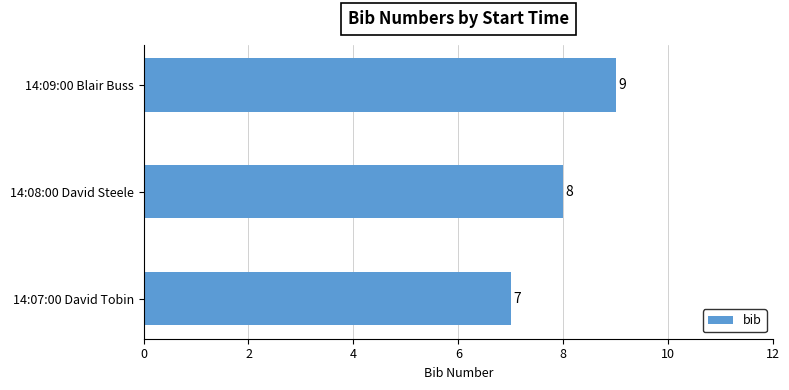

How many values are between 7 and 9?

3